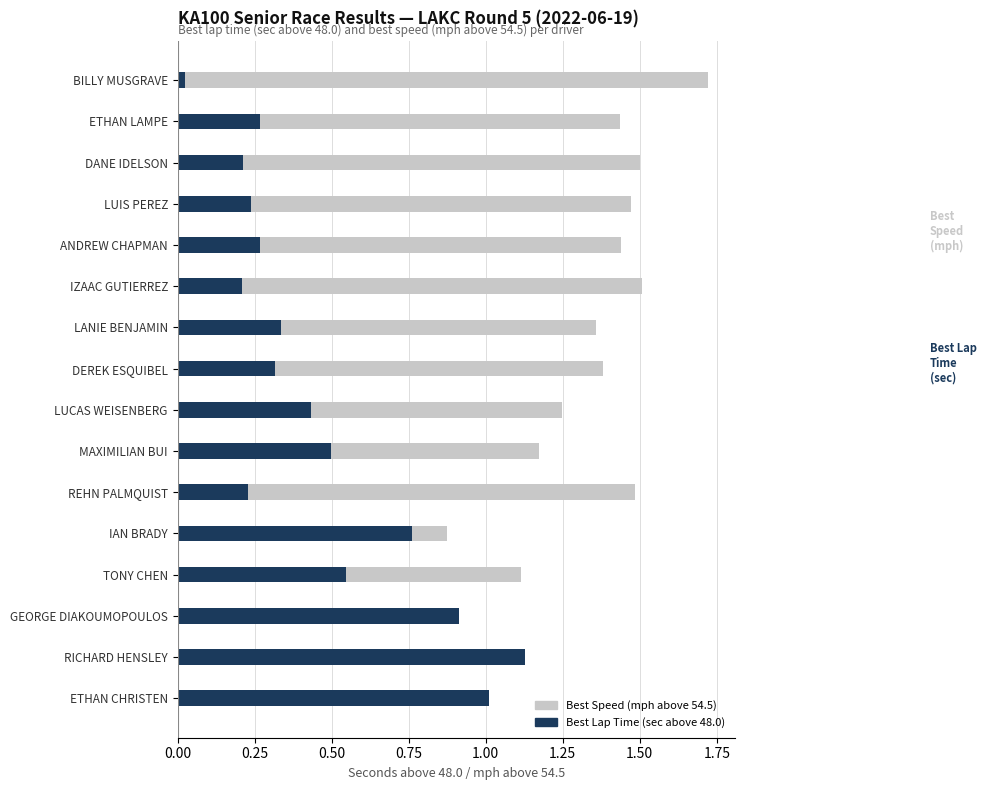

Which series has the largest range (max minus min)?

Best Speed (mph above 54.5)